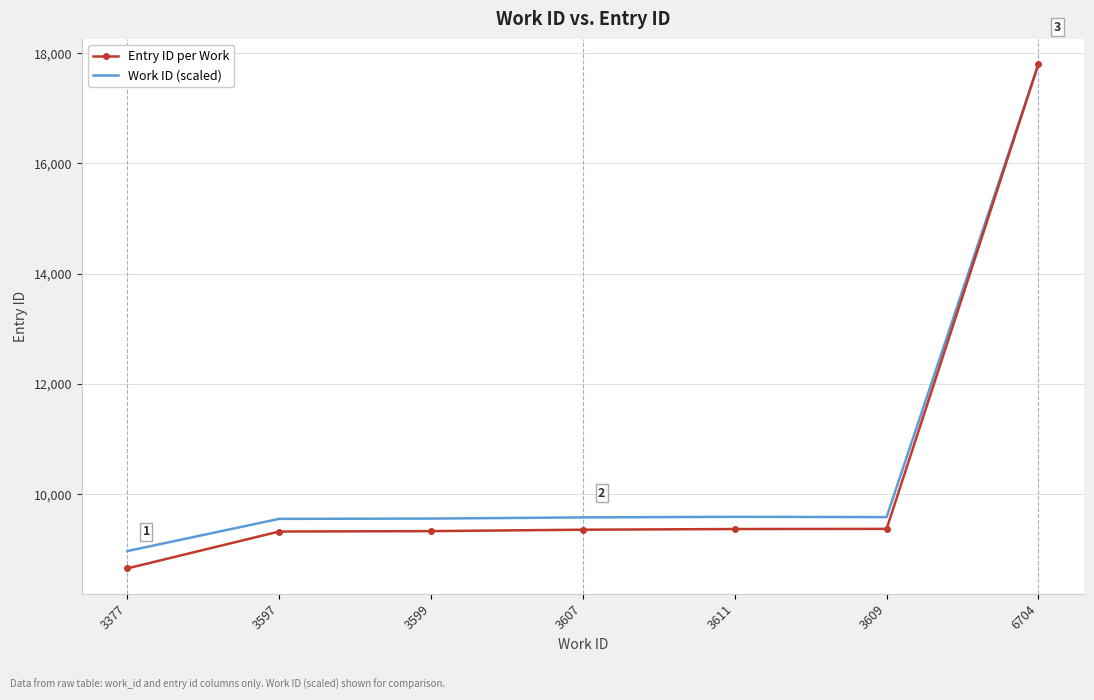

What is the smallest value displayed?

8654.0